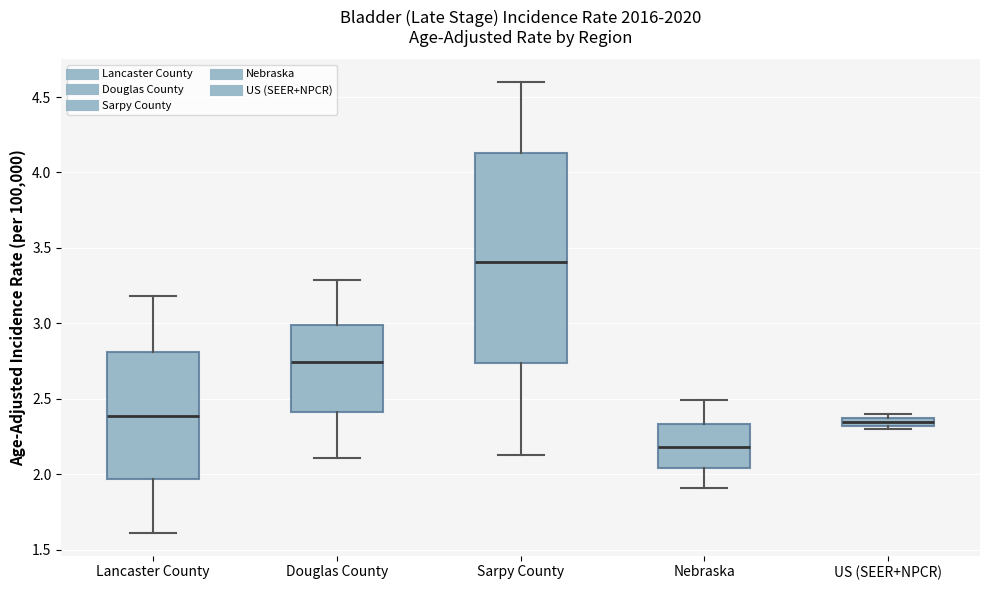

Where does the median line of the box for Sarpy County sit on the y-axis? The values are not printed on the chart, so give them approximately, as read against the axis.

3.40